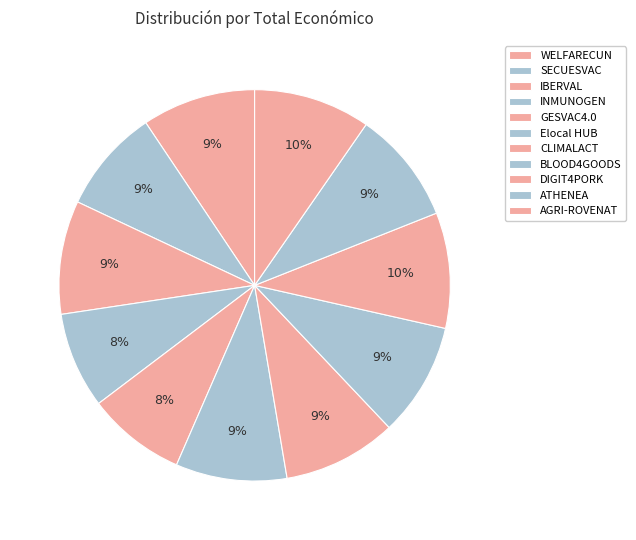

Combined, do WELFARECUN and DIGIT4PORK account for over 50%?

No